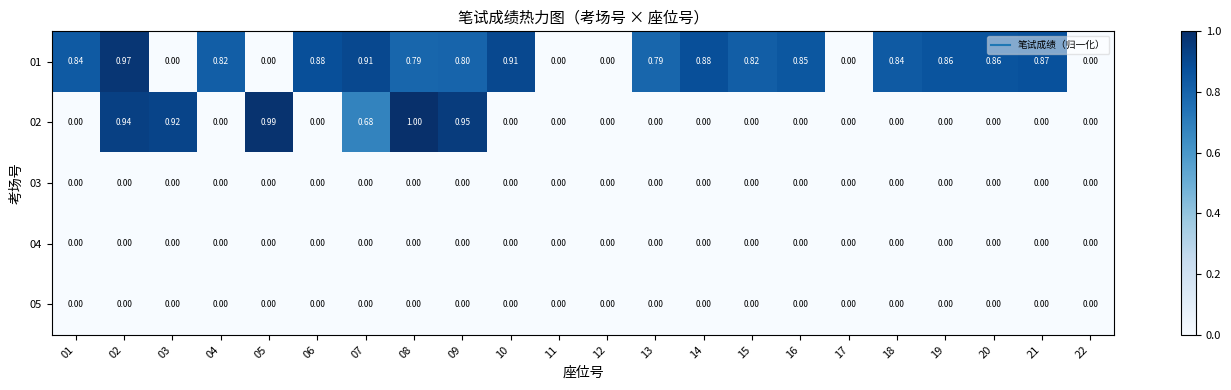

Is the value of 01 at 15 greater than the value of 05 at 18?

Yes